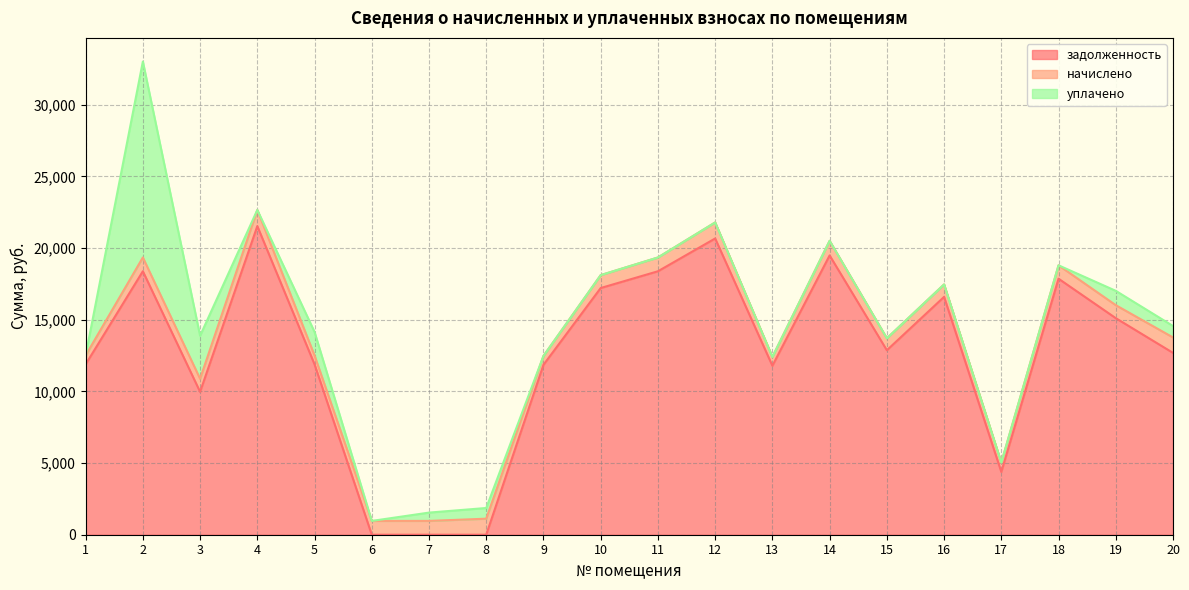

The value of задолженность at 14 is 19490.4. True or false?

True